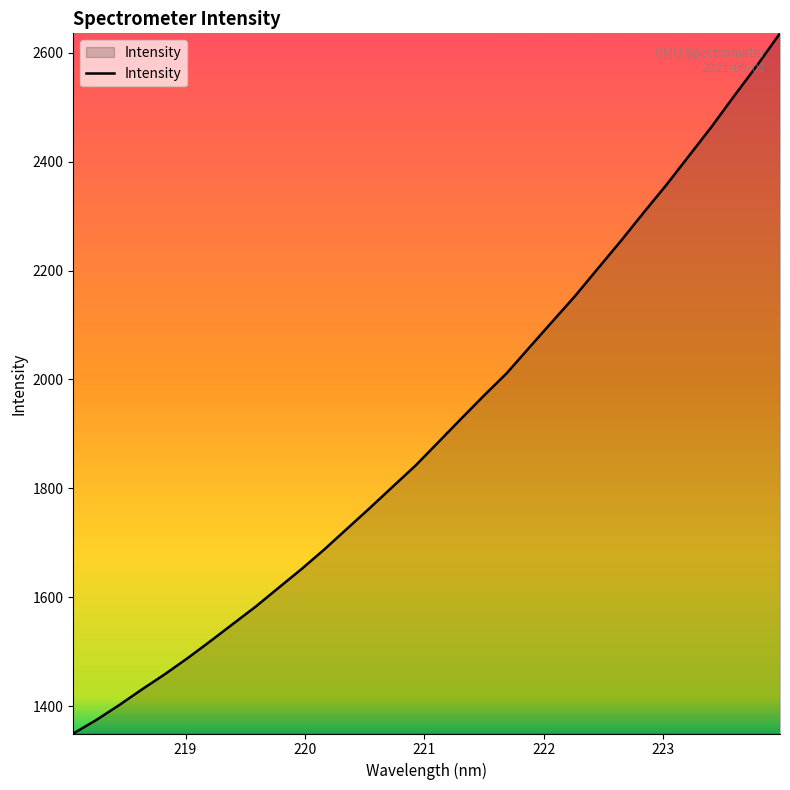

What is the maximum value shown in the chart?

2635.4